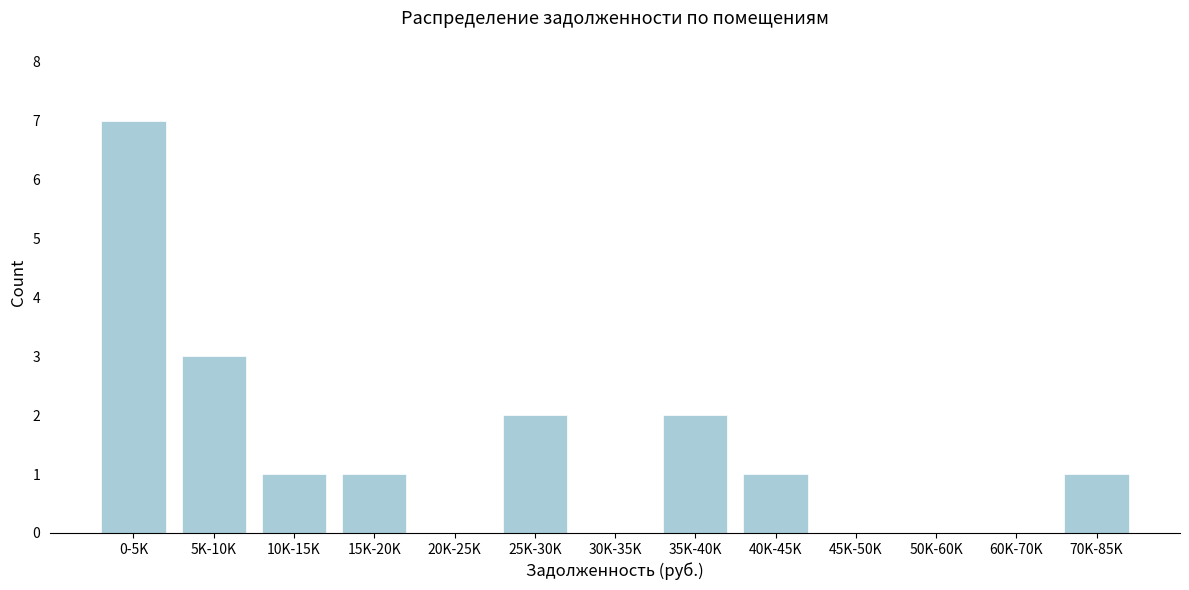

Reading left to right, transcribe all the data shown in this chart.

0-5K=7	5K-10K=3	10K-15K=1	15K-20K=1	20K-25K=0	25K-30K=2	30K-35K=0	35K-40K=2	40K-45K=1	45K-50K=0	50K-60K=0	60K-70K=0	70K-85K=1